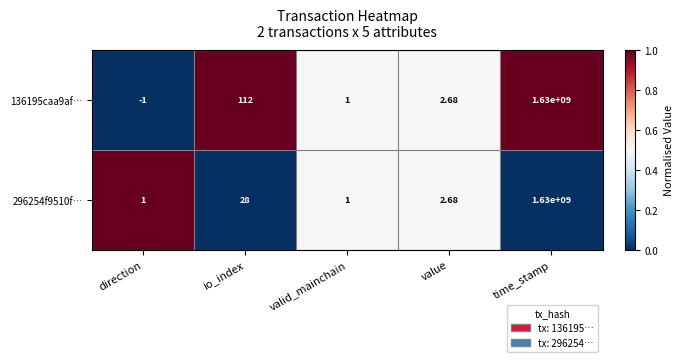

How many distinct data groups are displayed?

2